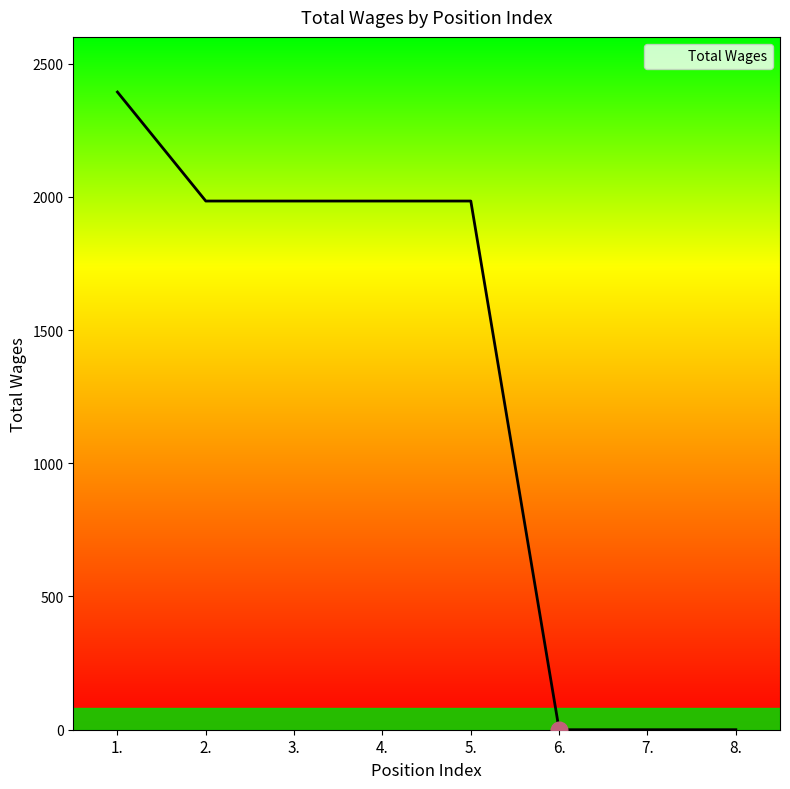

Reading left to right, list all the values displayed in this chart.

1.=2393	2.=1984	3.=1984	4.=1984	5.=1984	6.=0	7.=0	8.=0